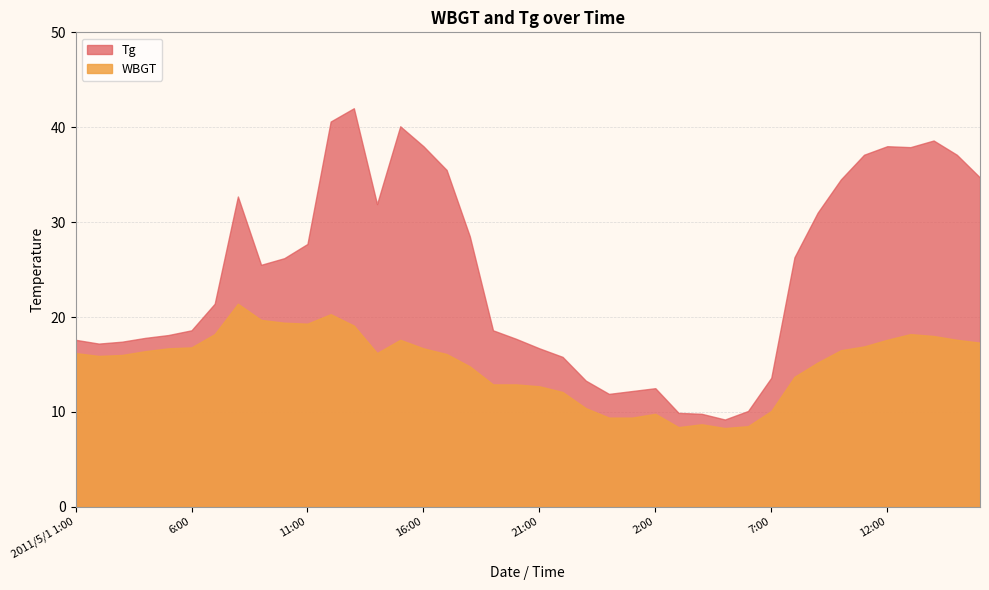

True or false: Tg has a value of 38.0 at 12:00.

True